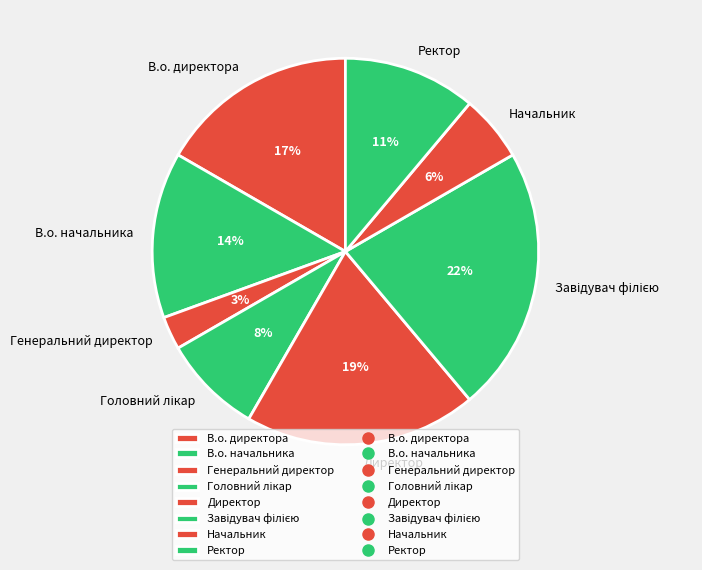

To the nearest percent, what is the combined percentage of Генеральний директор and Директор?

22%